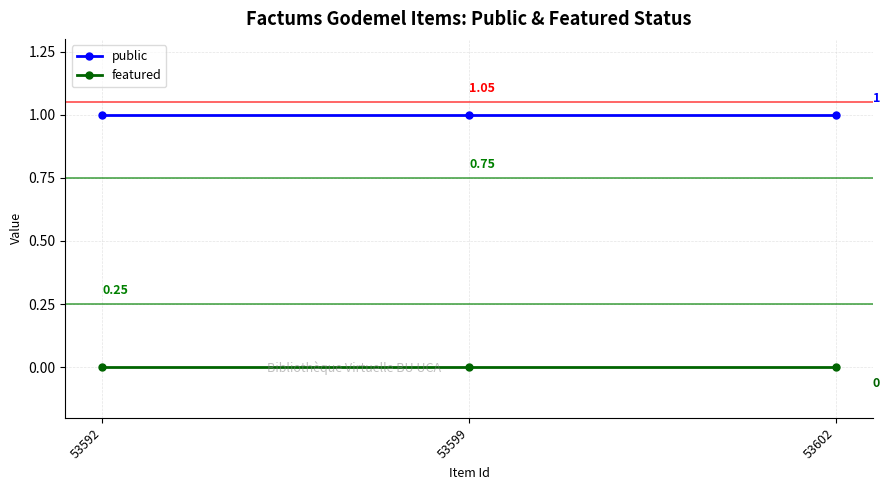

Is it true that public equals 1 at 53602?

True